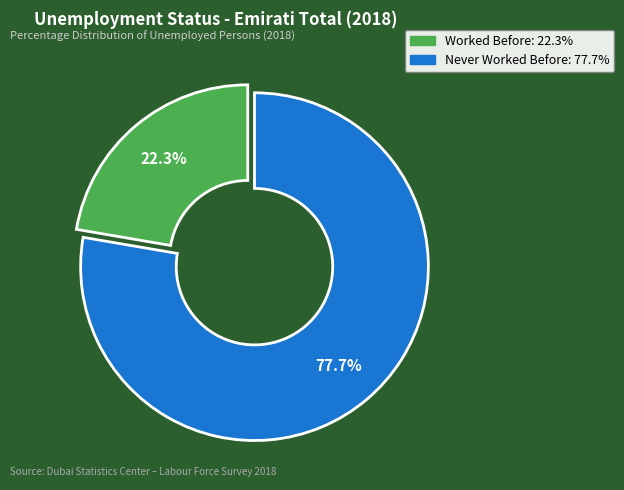

To the nearest percent, what percentage of the pie is Never Worked Before?

78%